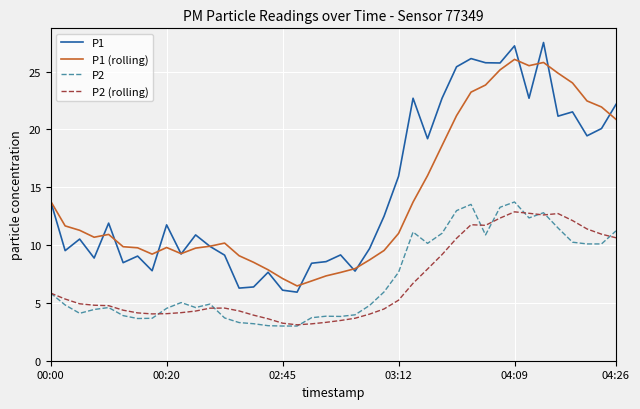

Which series has the widest spread of values?

P1